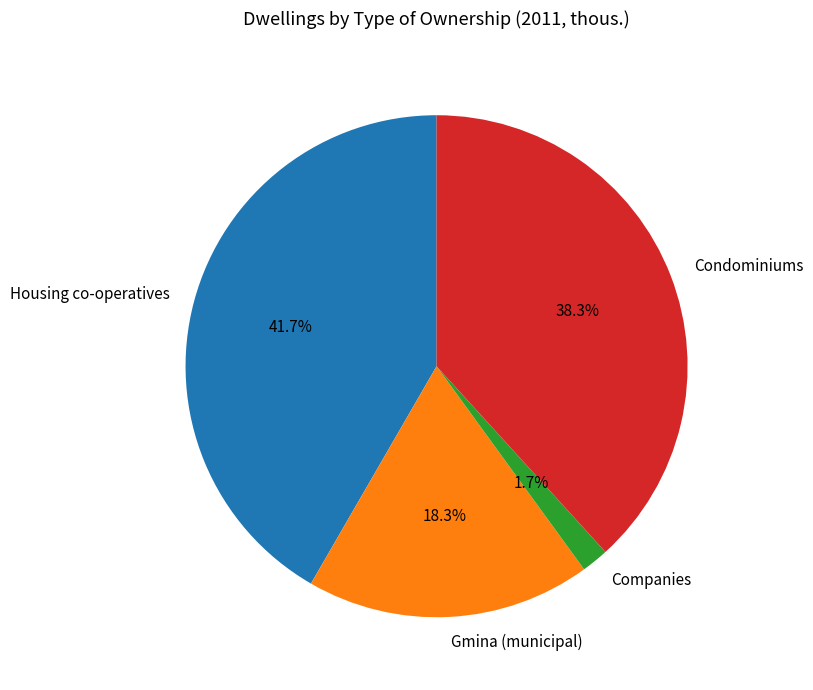

What is the largest slice in the pie chart?

Housing co-operatives